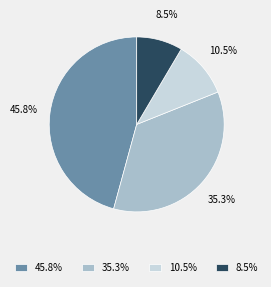

To the nearest percent, what is the difference between the largest and smallest slice percentages?

37%